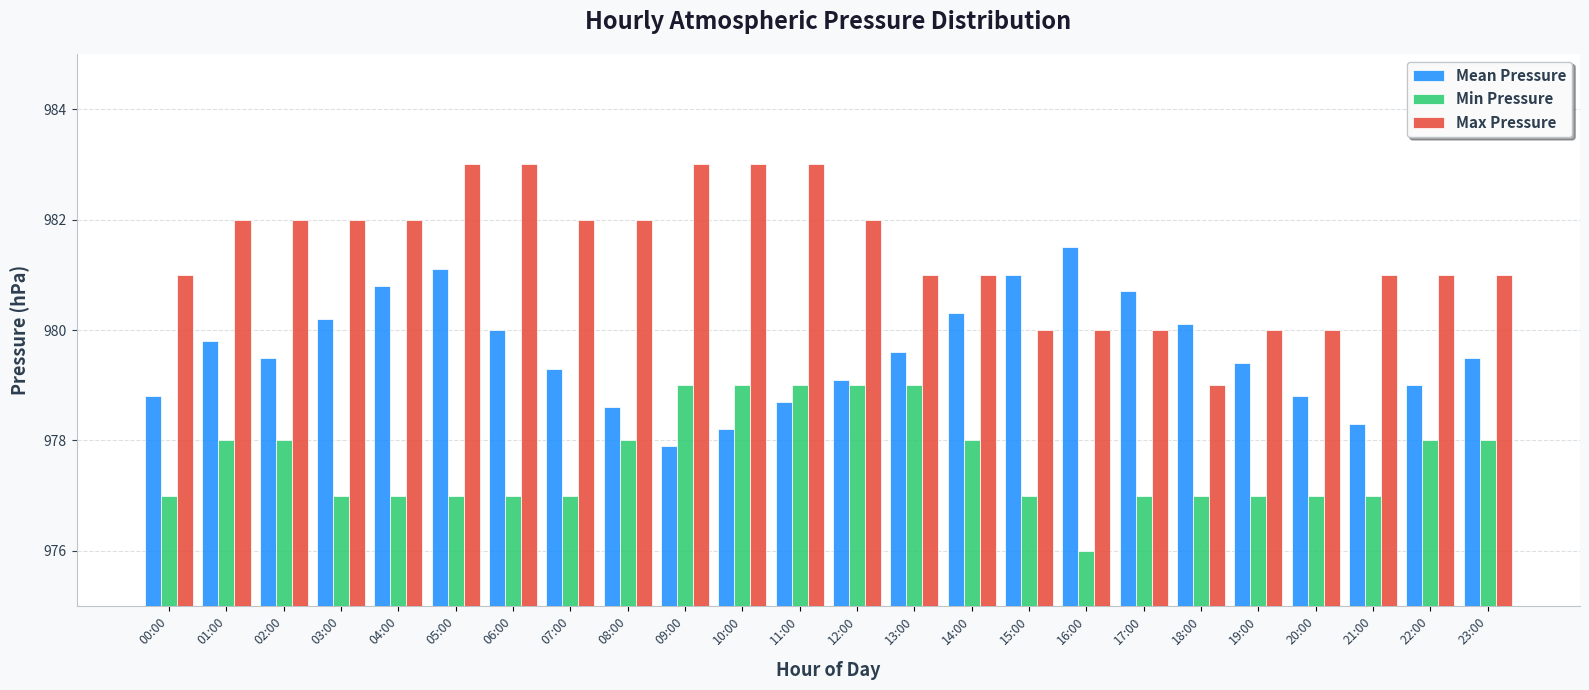

How many groups of bars are there?

24